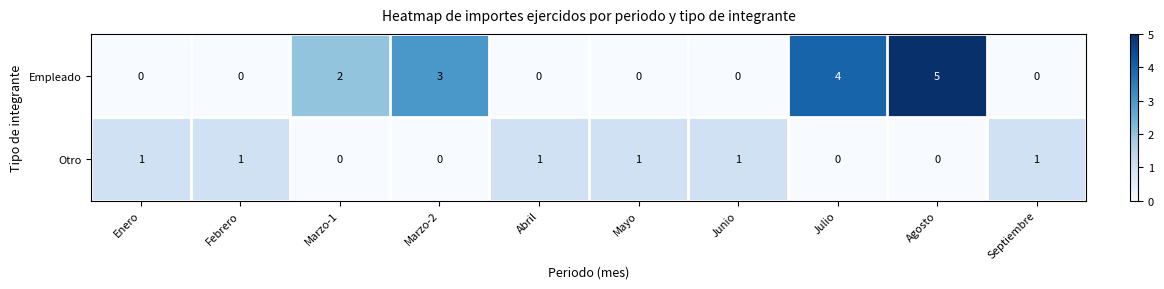

What is the spread (max minus min) of values at Julio?

4